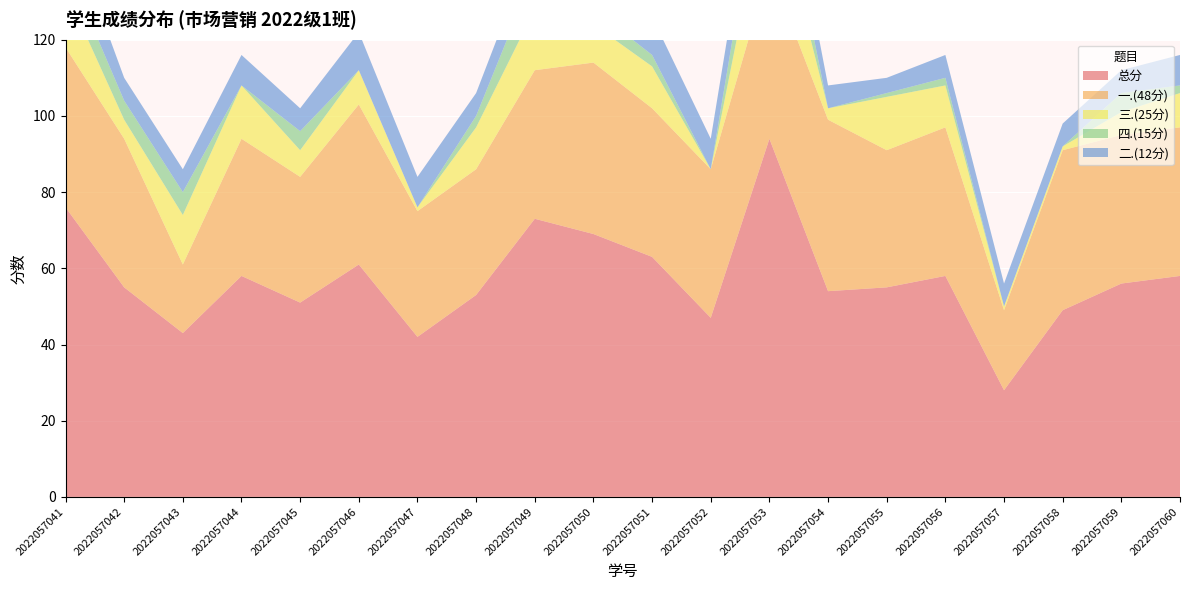

Reading left to right, list all the values displayed in this chart.

总分: 76	55	43	58	51	61	42	53	73	69	63	47	94	54	55	58	28	49	56	58
一.(48分): 42	39	18	36	33	42	33	33	39	45	39	39	45	45	36	39	21	42	39	39
三.(25分): 15	5	13	14	7	9	1	11	16	10	11	0	24	3	14	11	1	1	6	9
四.(15分): 7	5	6	0	5	0	0	3	10	4	3	0	15	0	1	2	0	0	5	2
二.(12分): 12	6	6	8	6	10	8	6	8	10	10	8	10	6	4	6	6	6	6	8